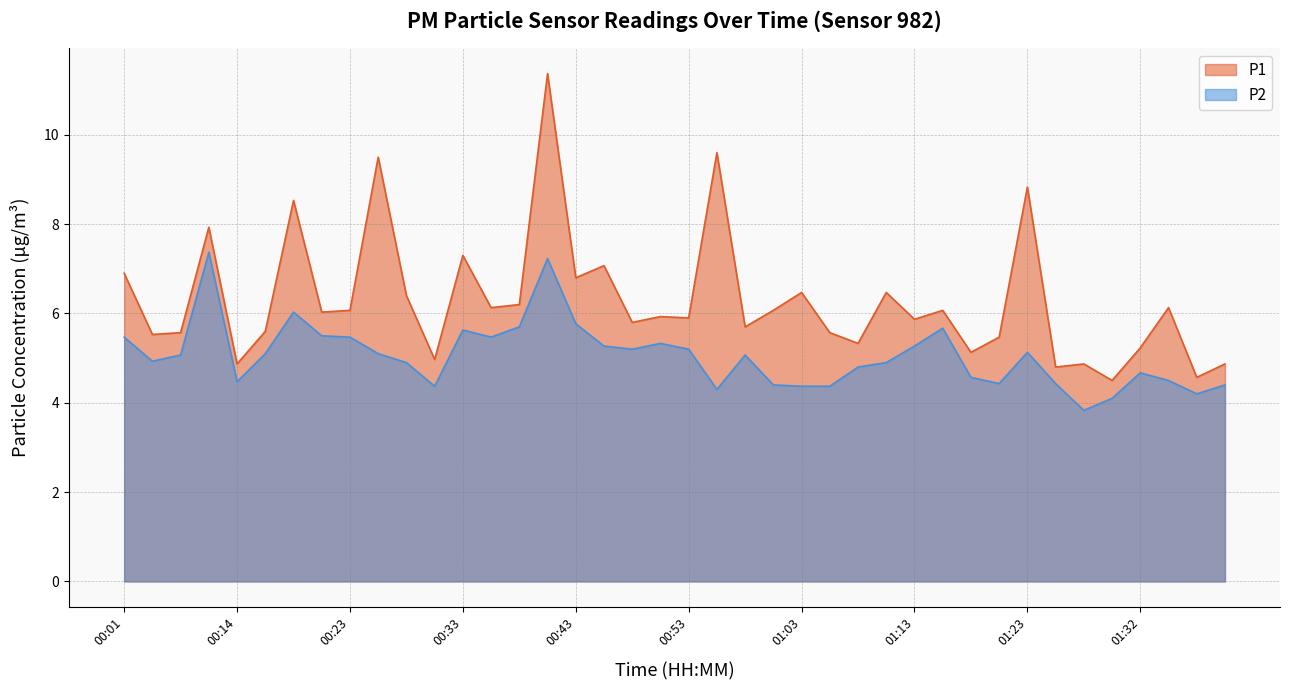

Reading left to right, list all the values displayed in this chart.

P1: 00:01=6.9	00:04=5.5	00:06=5.6	00:09=7.9	00:14=4.9	00:16=5.6	00:18=8.5	00:21=6.0	00:23=6.1	00:26=9.5	00:28=6.4	00:31=5.0	00:33=7.3	00:36=6.1	00:38=6.2	00:41=11.4	00:43=6.8	00:46=7.1	00:48=5.8	00:50=5.9	00:53=5.9	00:55=9.6	00:58=5.7	01:00=6.1	01:03=6.5	01:05=5.6	01:08=5.3	01:10=6.5	01:13=5.9	01:15=6.1	01:18=5.1	01:20=5.5	01:23=8.8	01:25=4.8	01:28=4.9	01:30=4.5	01:32=5.2	01:35=6.1	01:37=4.6	01:40=4.9
P2: 00:01=5.5	00:04=4.9	00:06=5.1	00:09=7.4	00:14=4.5	00:16=5.1	00:18=6.0	00:21=5.5	00:23=5.5	00:26=5.1	00:28=4.9	00:31=4.4	00:33=5.6	00:36=5.5	00:38=5.7	00:41=7.2	00:43=5.8	00:46=5.3	00:48=5.2	00:50=5.3	00:53=5.2	00:55=4.3	00:58=5.1	01:00=4.4	01:03=4.4	01:05=4.4	01:08=4.8	01:10=4.9	01:13=5.3	01:15=5.7	01:18=4.6	01:20=4.4	01:23=5.1	01:25=4.4	01:28=3.8	01:30=4.1	01:32=4.7	01:35=4.5	01:37=4.2	01:40=4.4